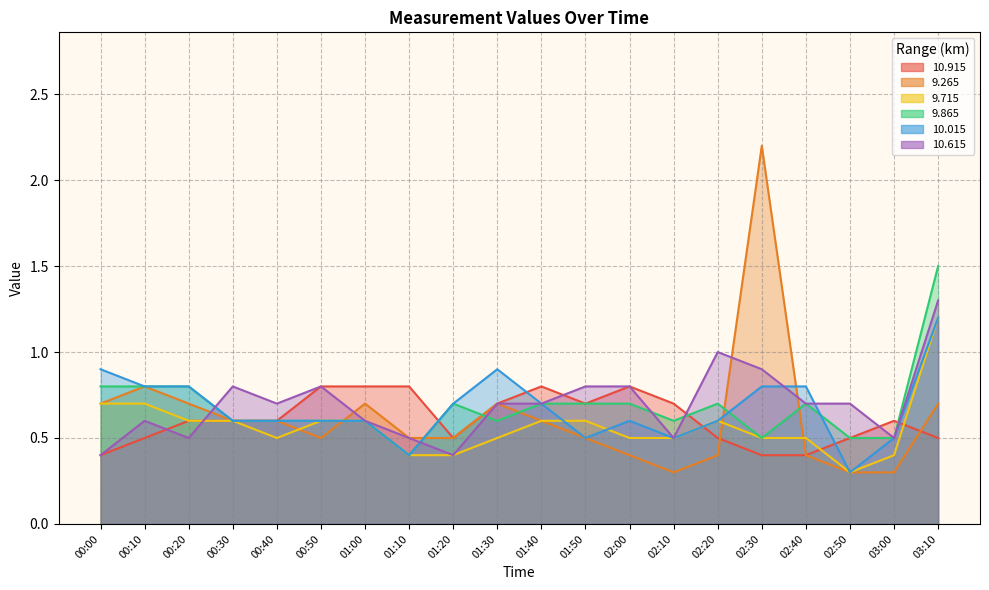

What are all the series names shown in the legend?

10.915, 9.265, 9.715, 9.865, 10.015, 10.615